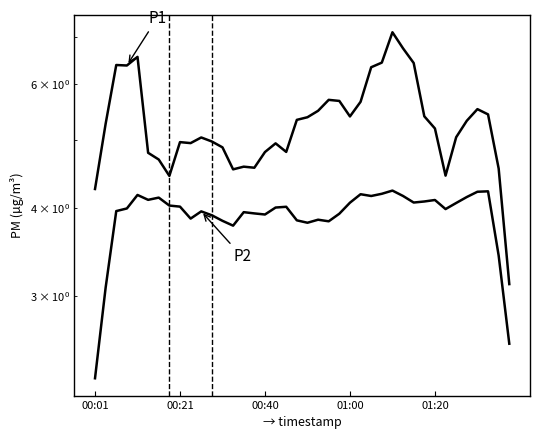

True or false: P1 has a value of 9.0 at 34.

False